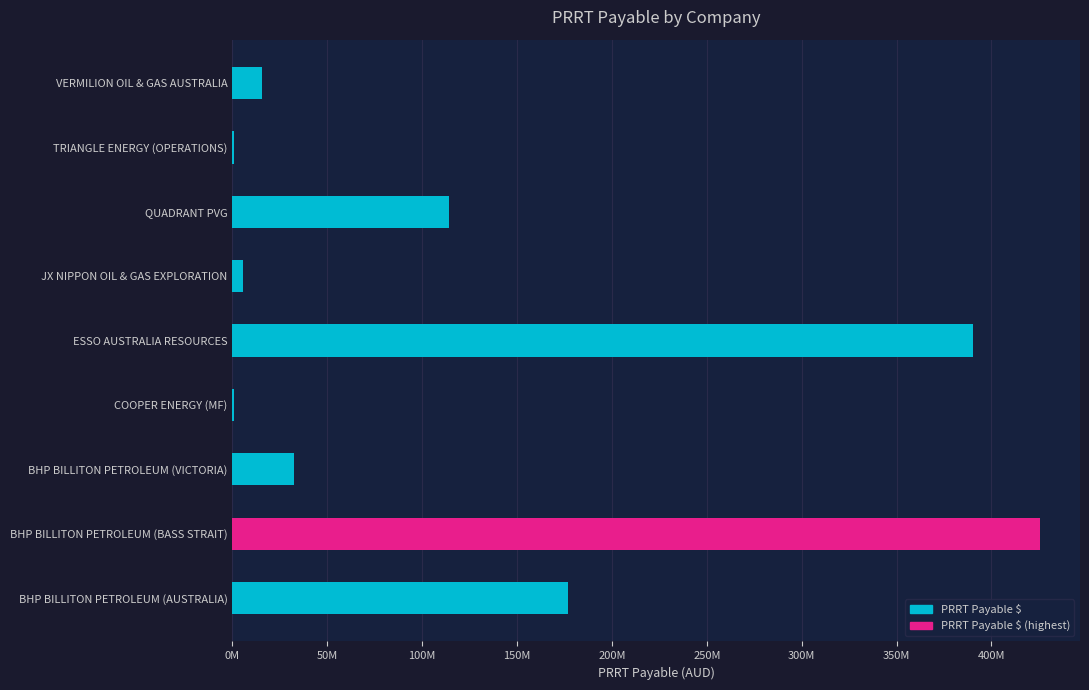

Where is the data nearest to the value 213103709?

BHP BILLITON PETROLEUM (AUSTRALIA)